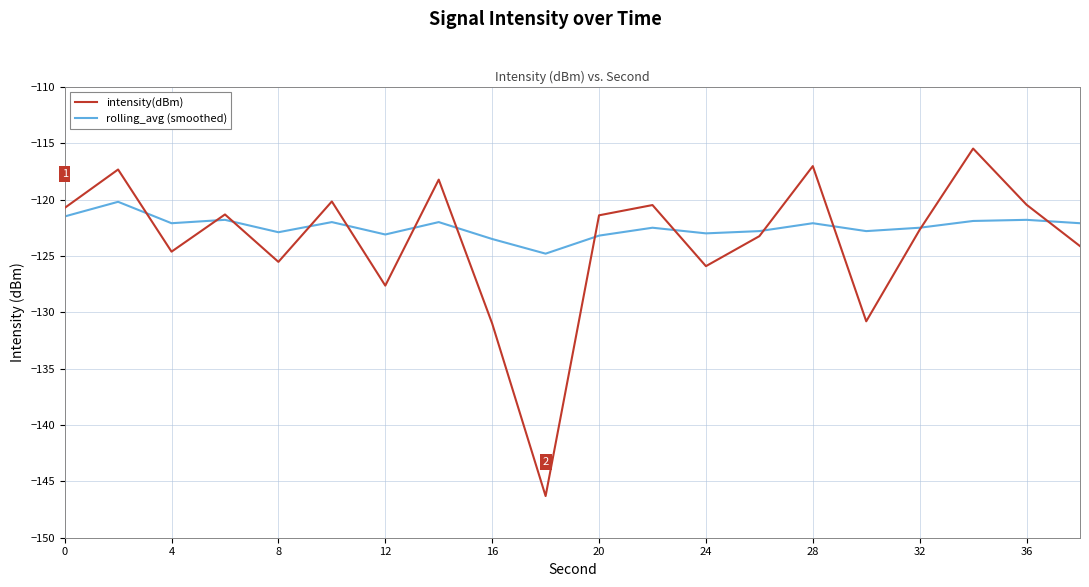

What is the difference between the second highest and second lowest values in the intensity(dBm) series?

14.0